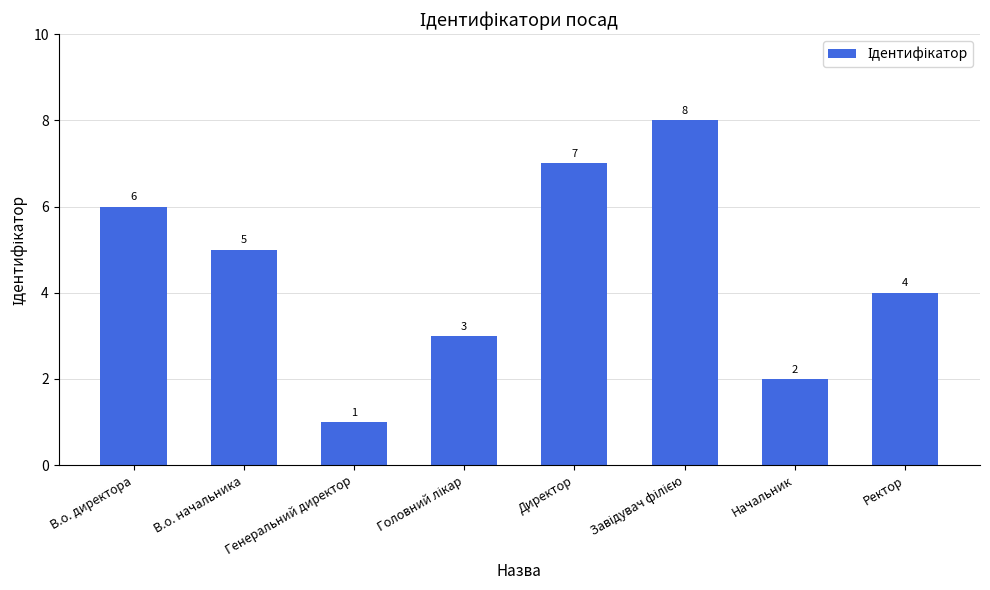

Which has a higher value, В.о. начальника or В.о. директора?

В.о. директора